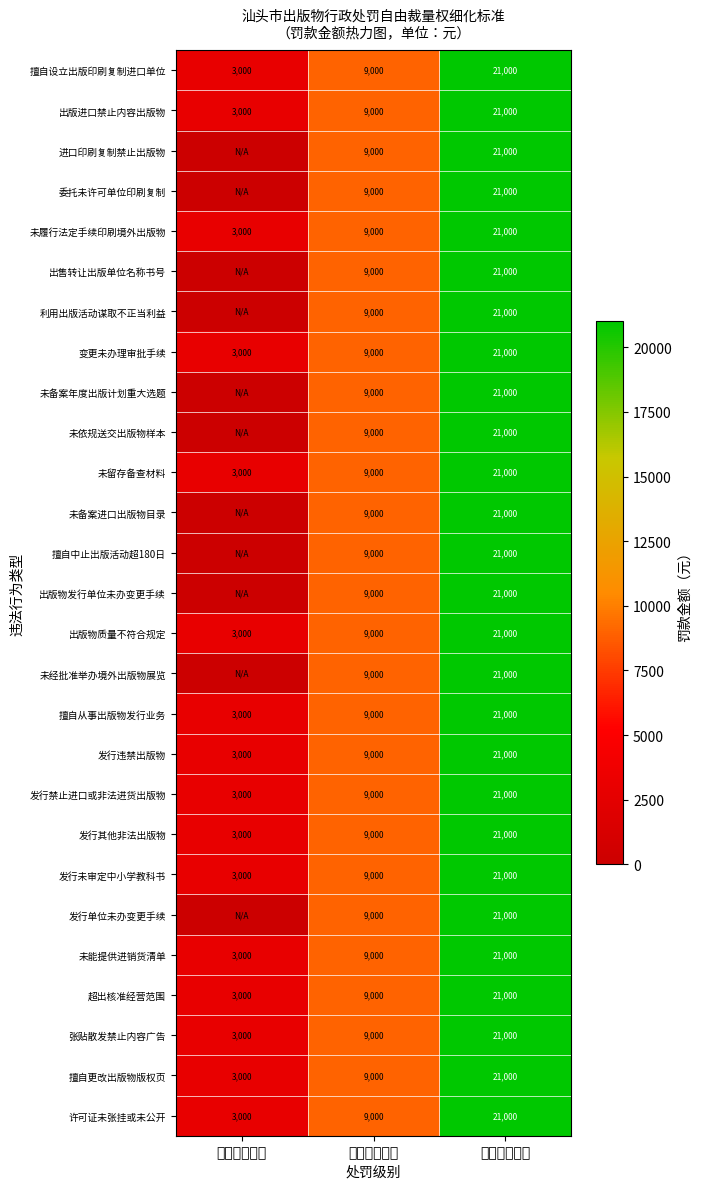

What value does the 未履行法定手续印刷境外出版物 series have at 从轻行政处罚, to the nearest 100?

3000